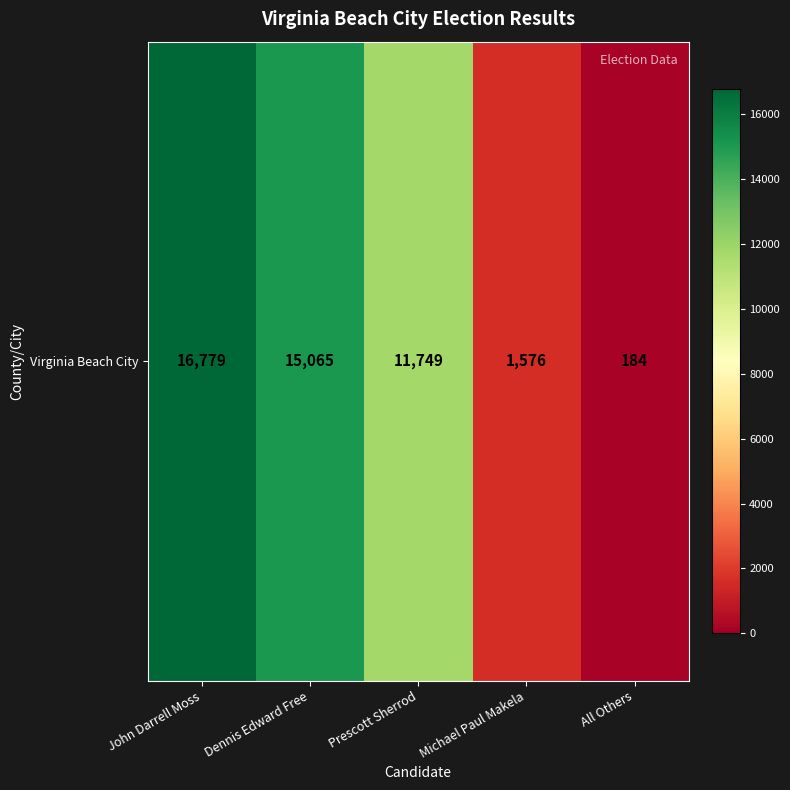

Reading left to right, extract all data points from this chart.

John Darrell Moss=16779	Dennis Edward Free=15065	Prescott Sherrod=11749	Michael Paul Makela=1576	All Others=184